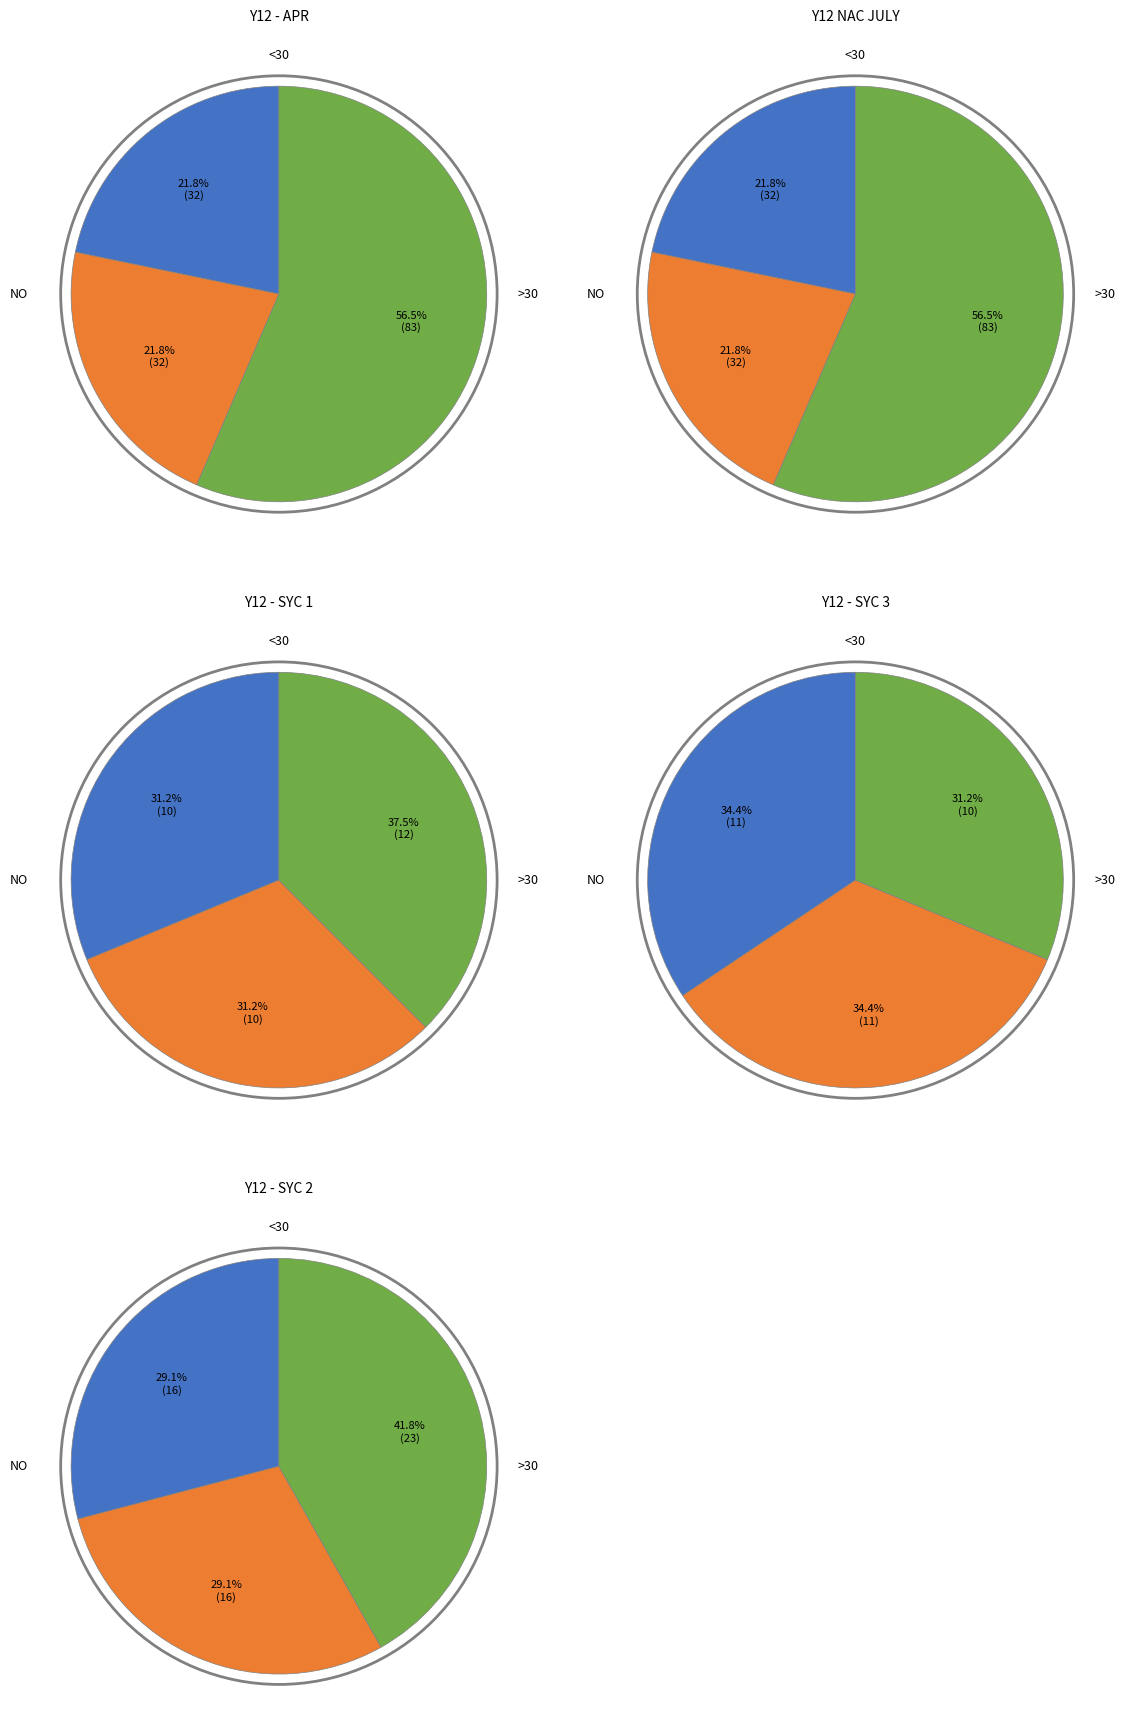

Does any single category account for the majority?

Yes